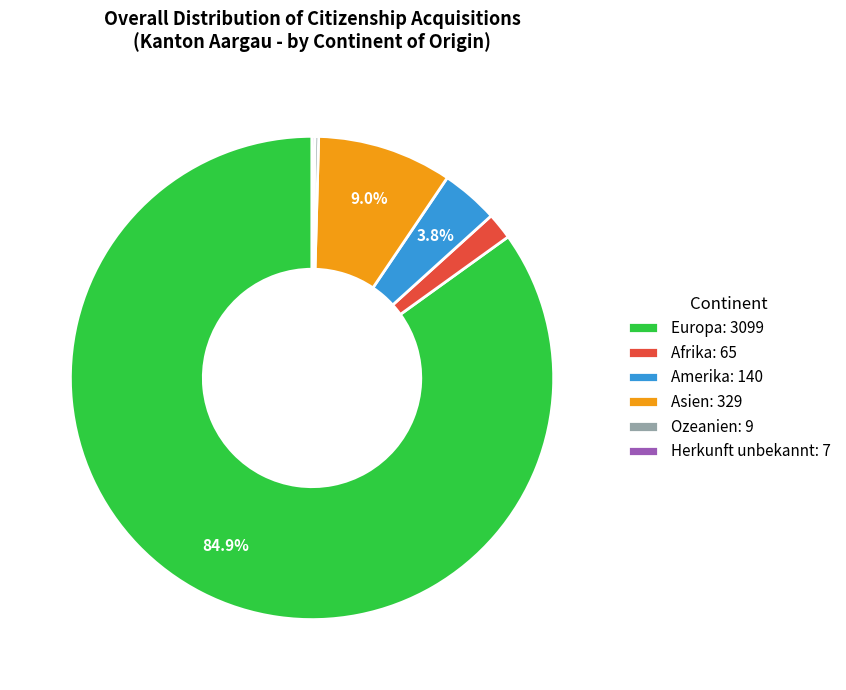

What percentage is NOT represented by Amerika: 140?

96.2%